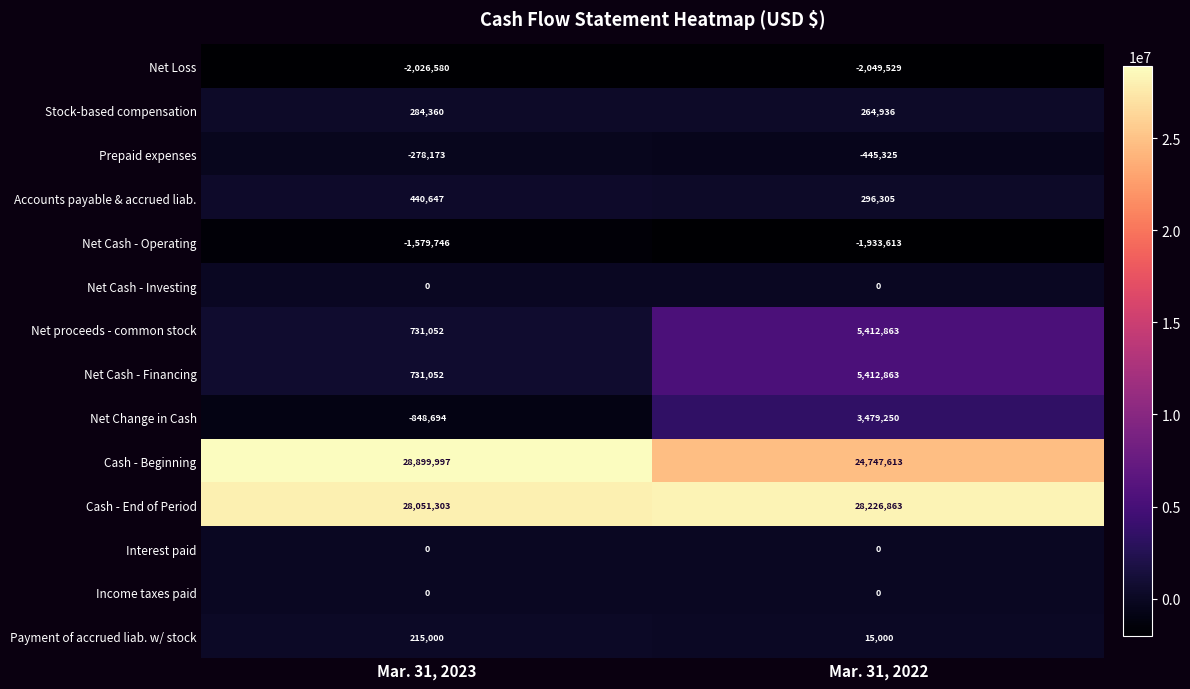

What is the difference between the highest and lowest values at Mar. 31, 2023?

30926577